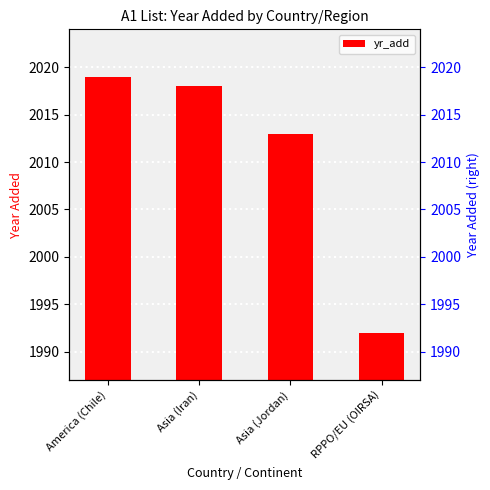

True or false: the data shows 3231 at RPPO/EU (OIRSA).

False